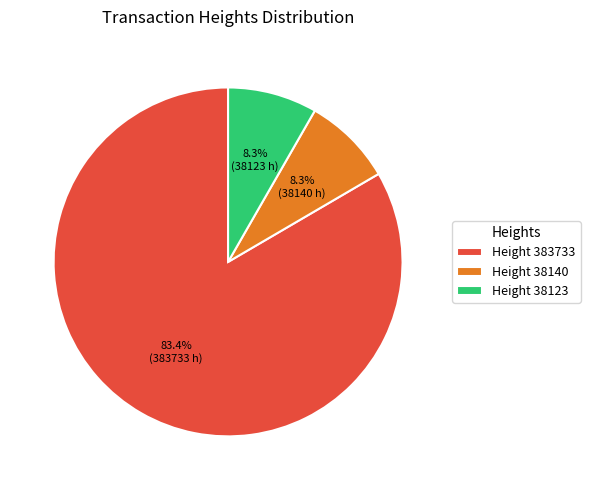

Which slice is the largest?

Height 383733